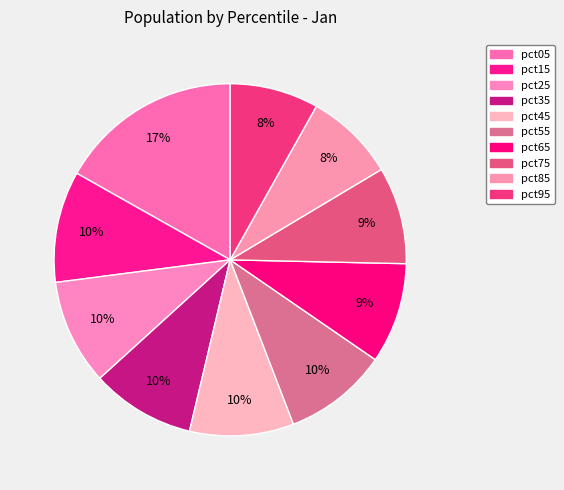

To the nearest percent, what portion does pct85 represent?

8%